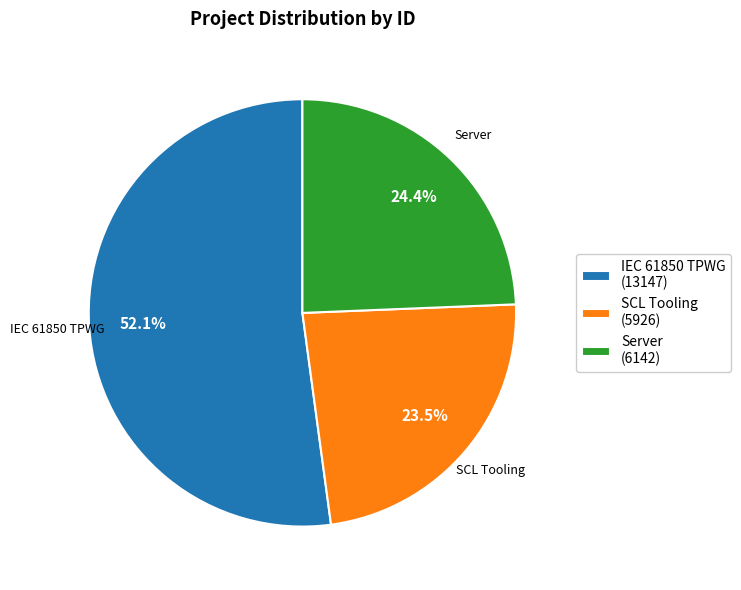

Do SCL Tooling (5926) and IEC 61850 TPWG (13147) together represent more than half of the pie?

Yes